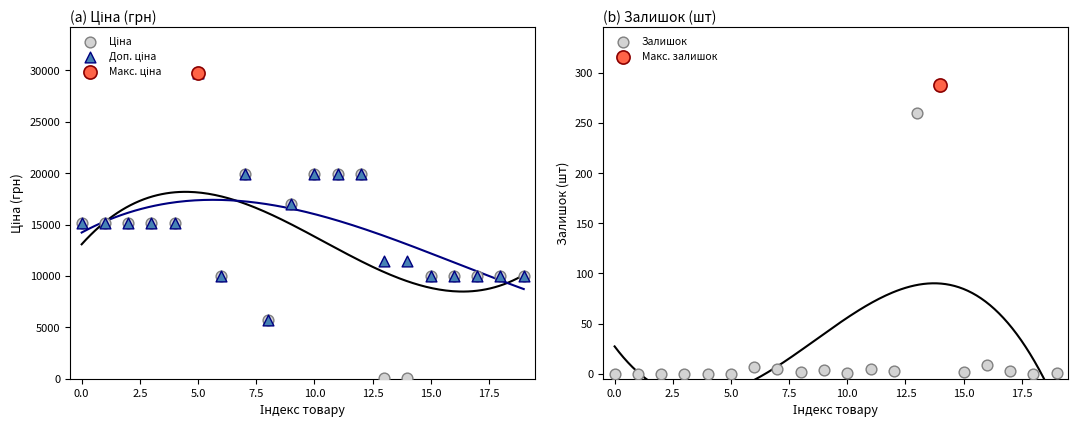

Which series has the largest Y range (max minus min)?

Ціна